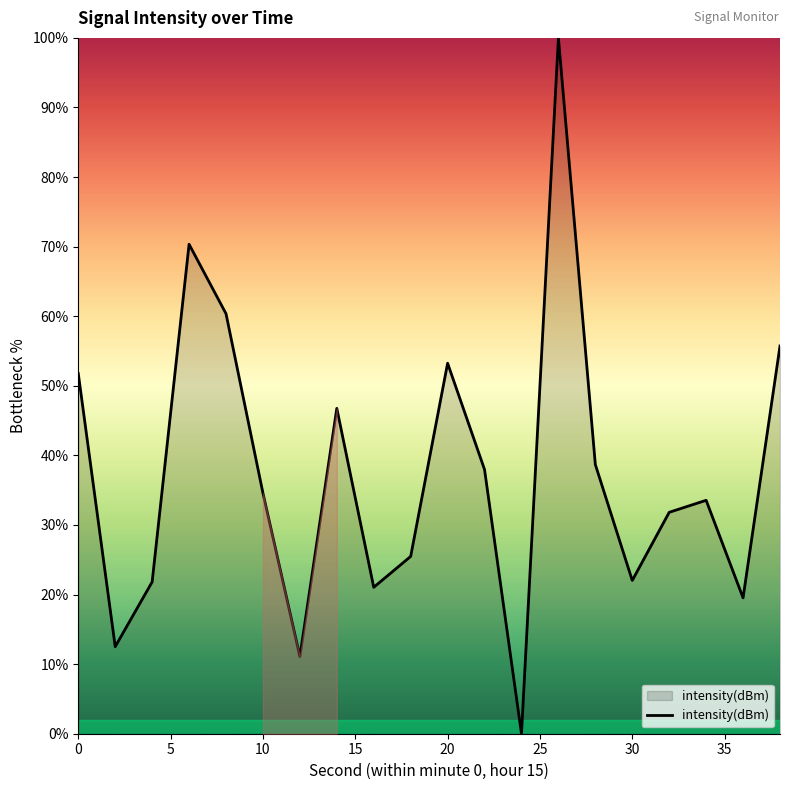

How many distinct data groups are displayed?

1